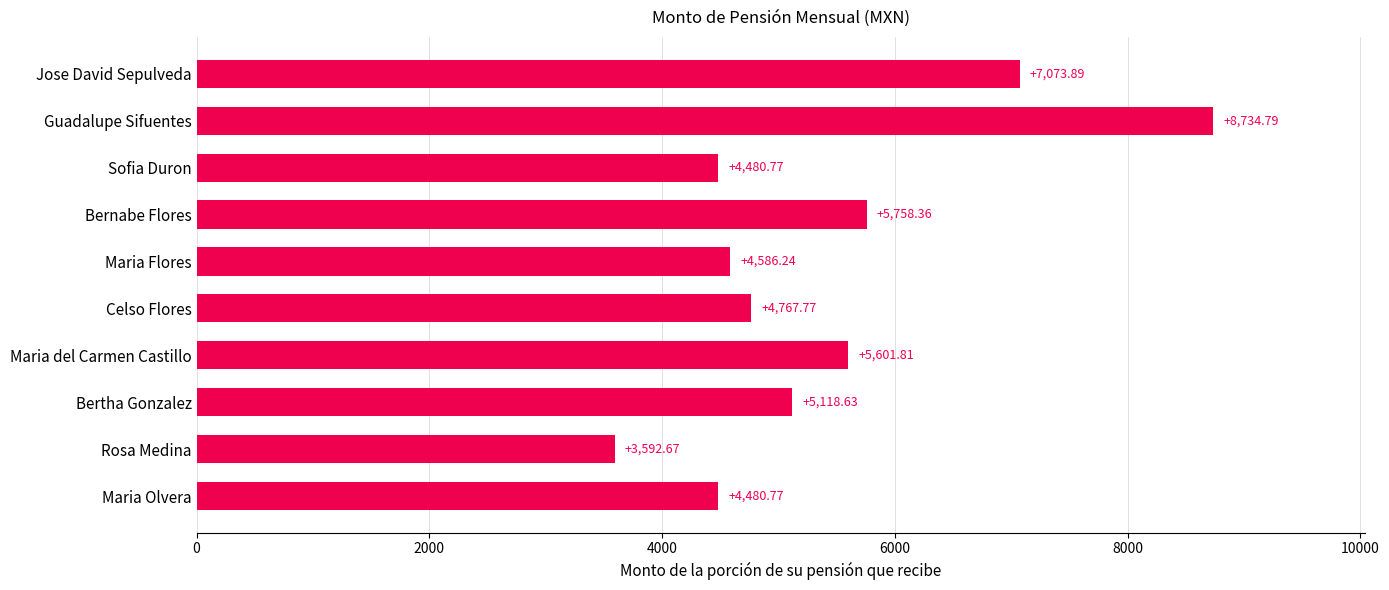

Which label corresponds to the smallest value in the chart?

Rosa Medina